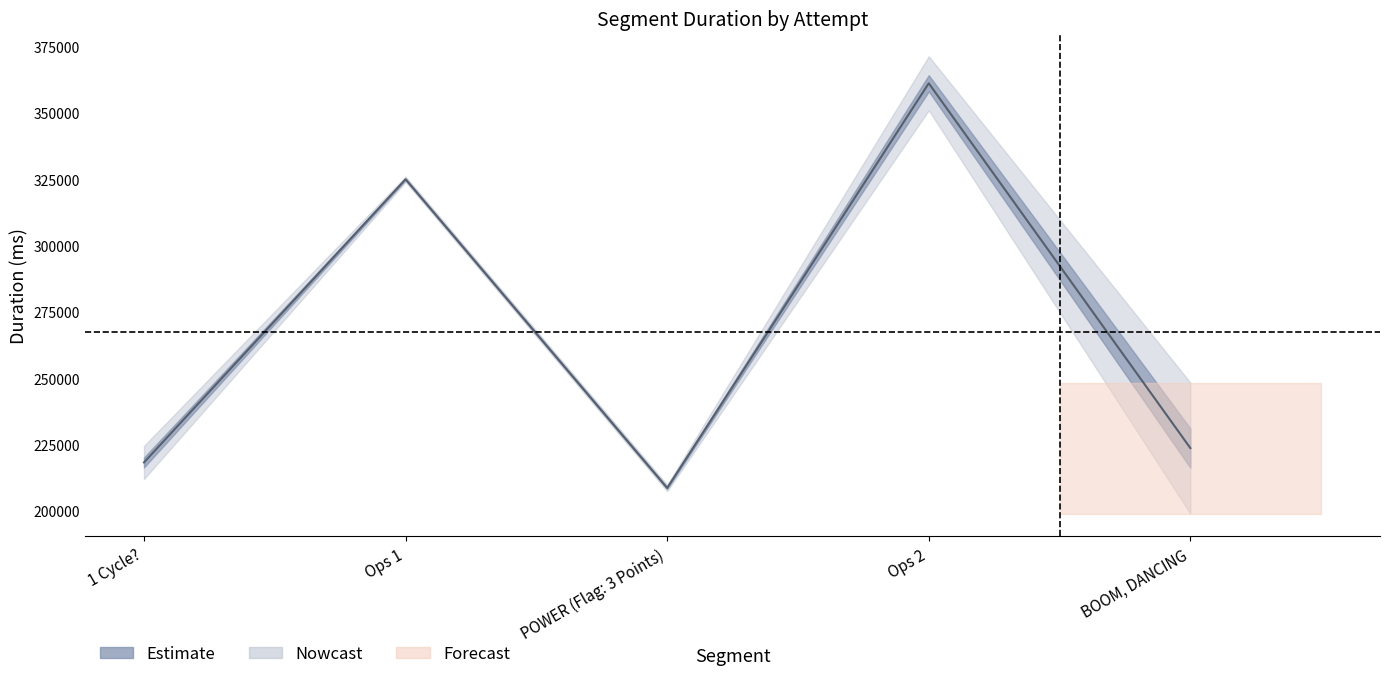

Reading left to right, list all the values displayed in this chart.

218277.5	324970.0	208655.5	361127.0	223683.5